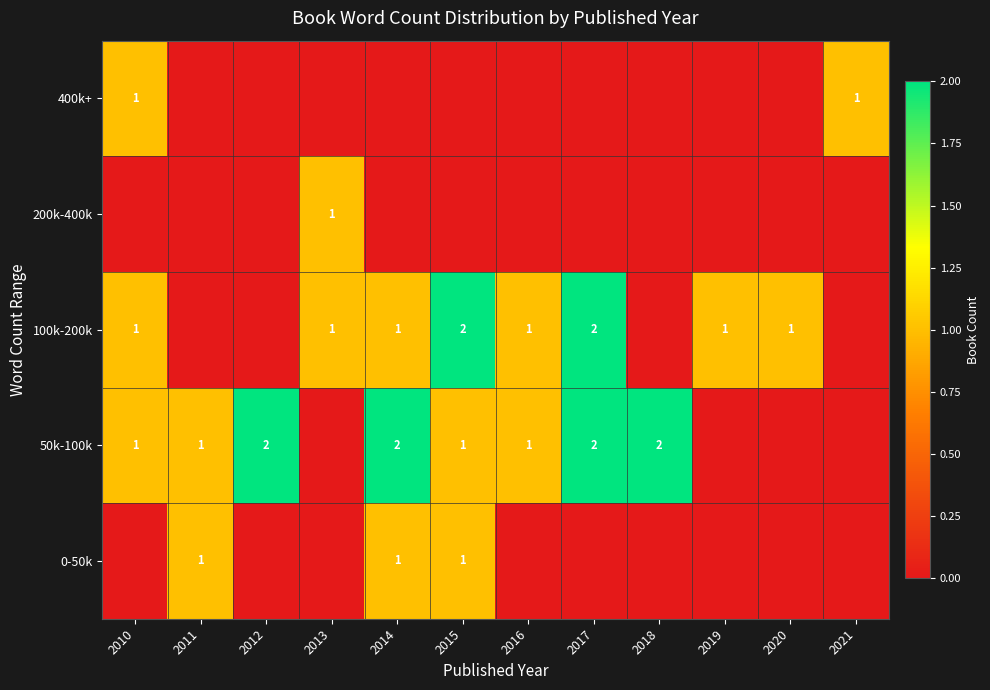

The value of 100k-200k at 2014 is 0. True or false?

False